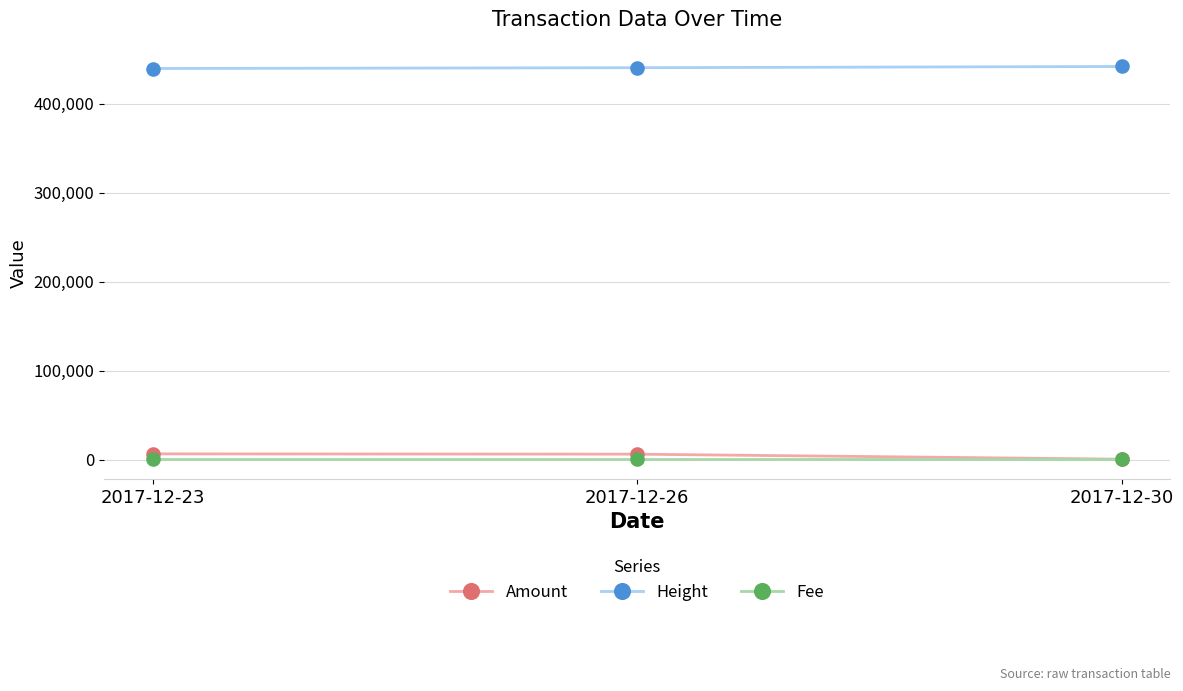

What is the highest value of the Height series?

441901.0